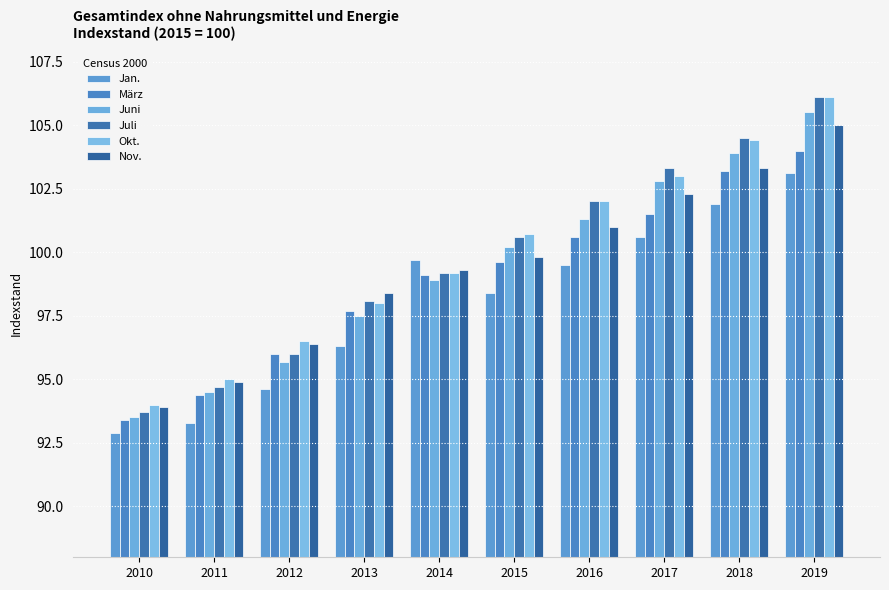

Which series has the widest spread of values?

Juli